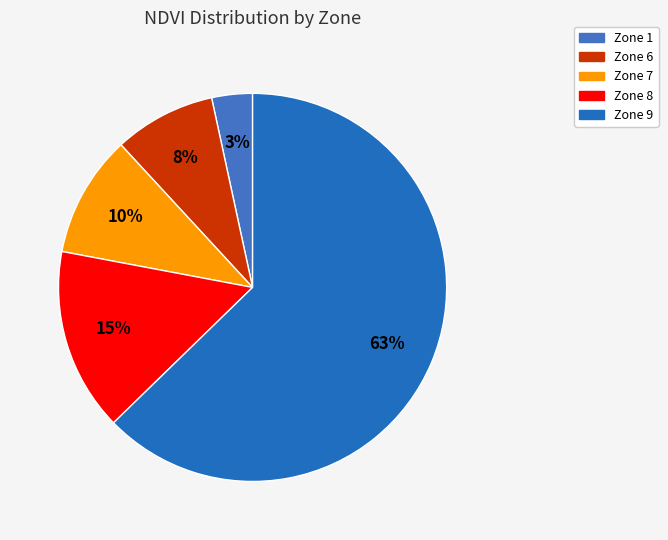

Count the number of slices in the pie.

5